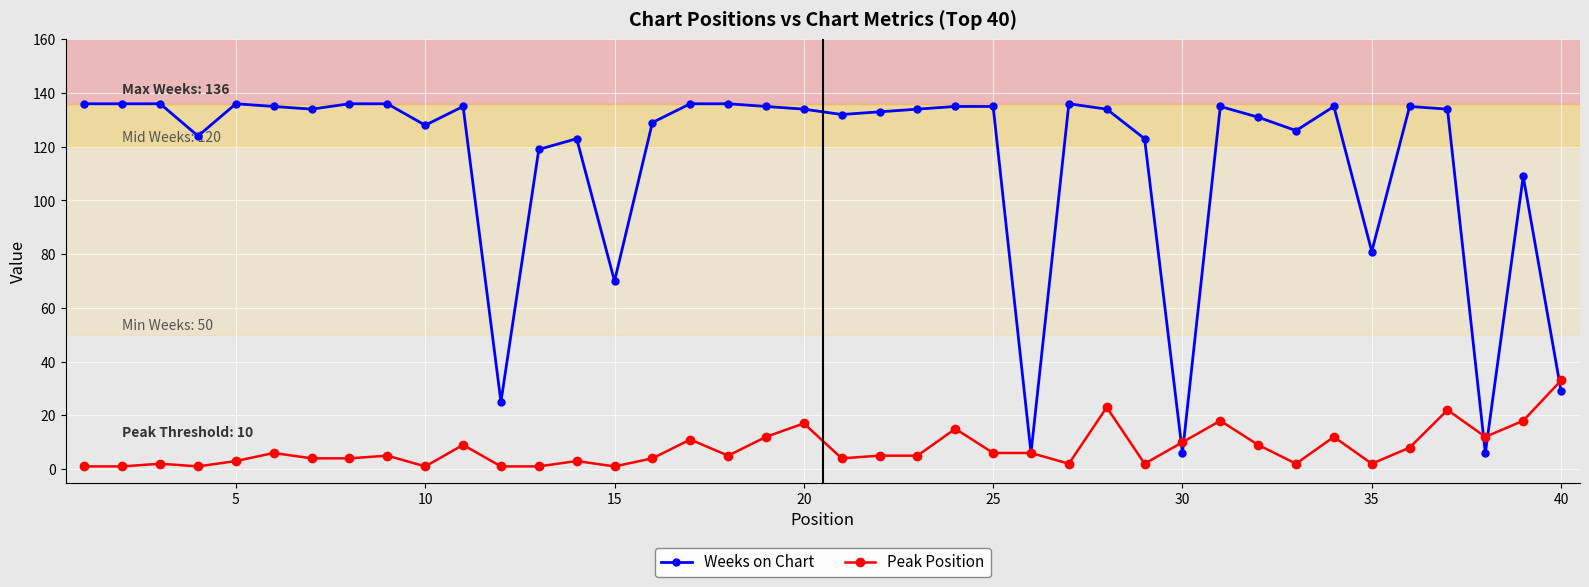

Which series has the widest spread of values?

Weeks on Chart